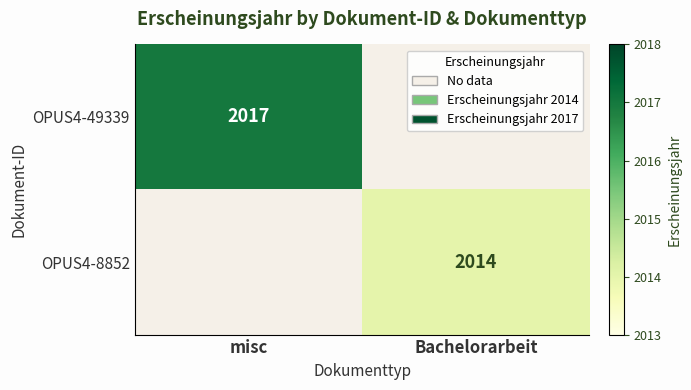

The OPUS4-49339 series shows 759 at misc. True or false?

False